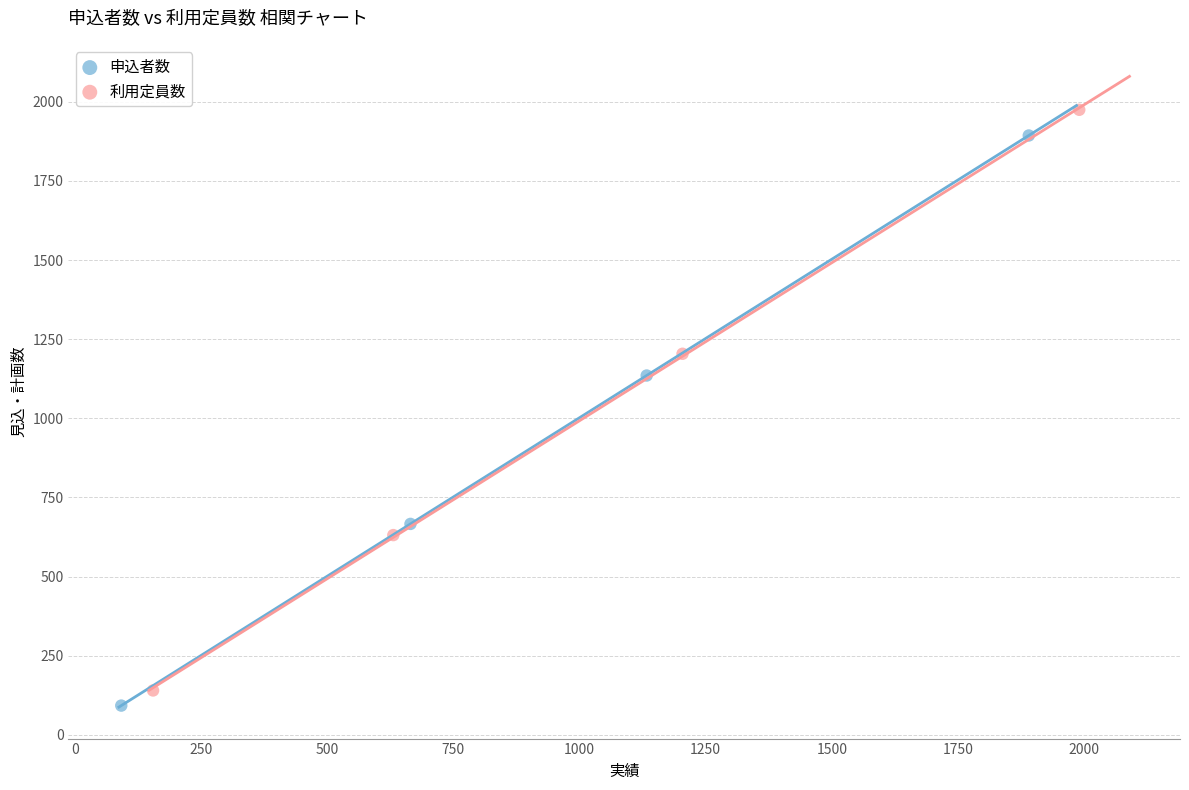

Which series has the widest spread of Y values?

利用定員数